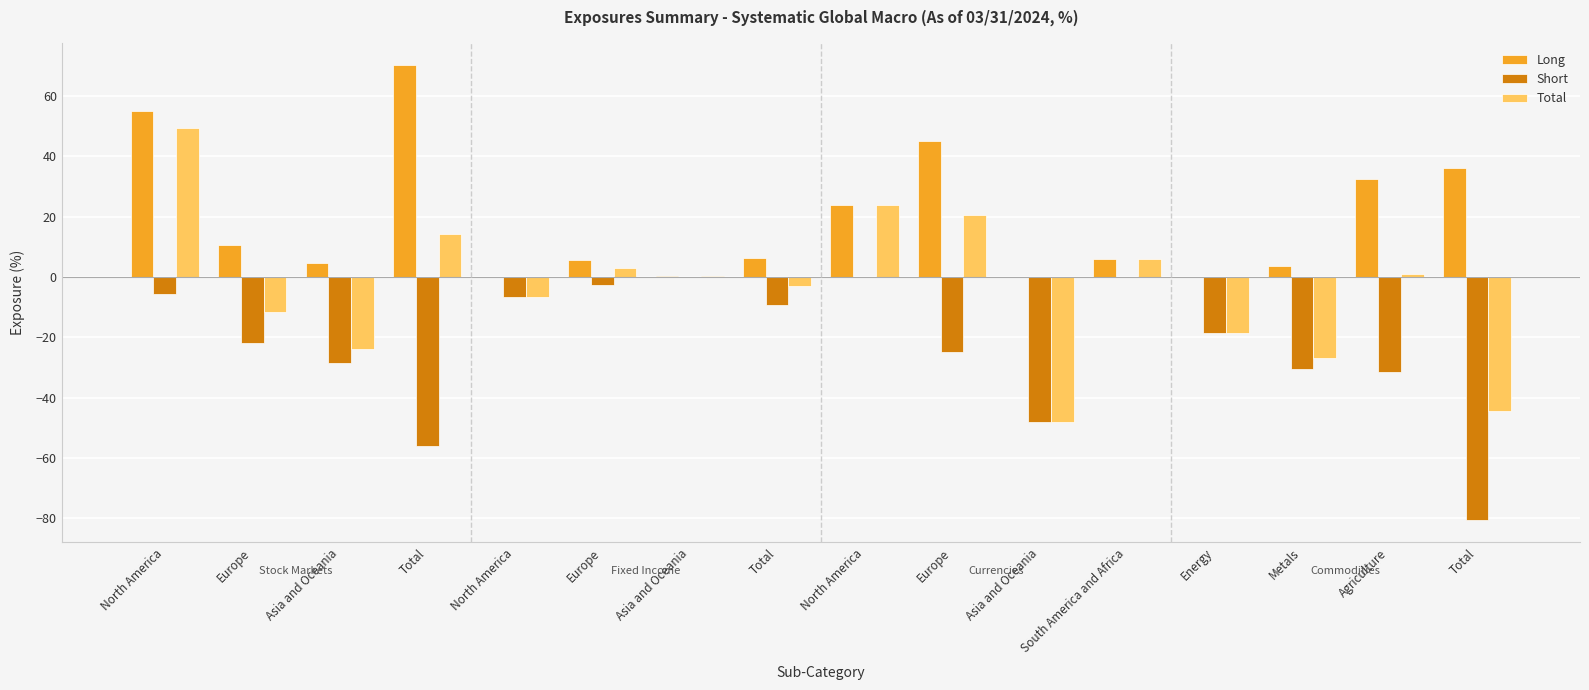

How many distinct data groups are displayed?

3